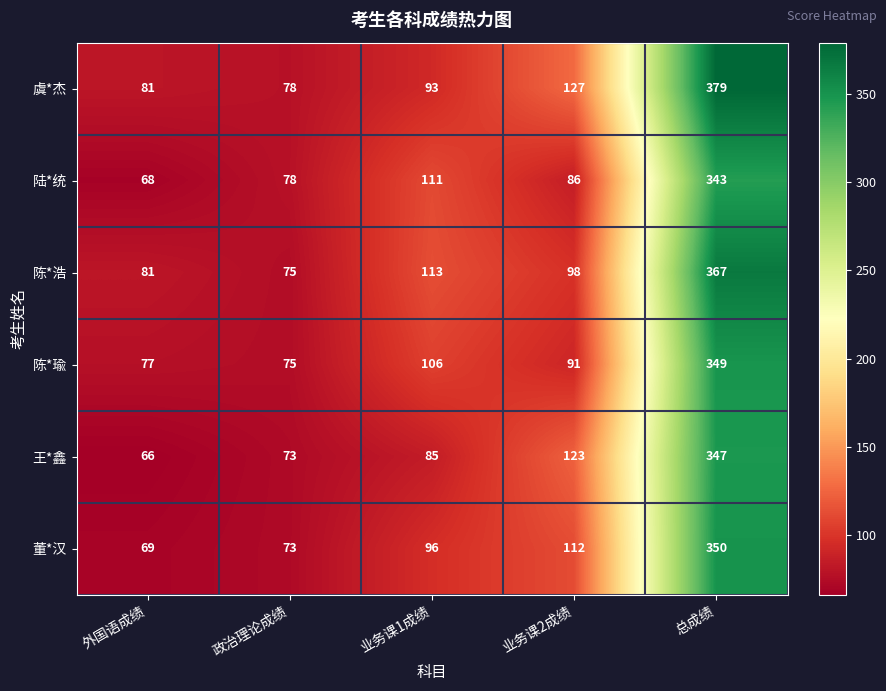

Rank the series by their maximum value, from lowest to highest.

陆*统, 王*鑫, 陈*瑜, 董*汉, 陈*浩, 虞*杰